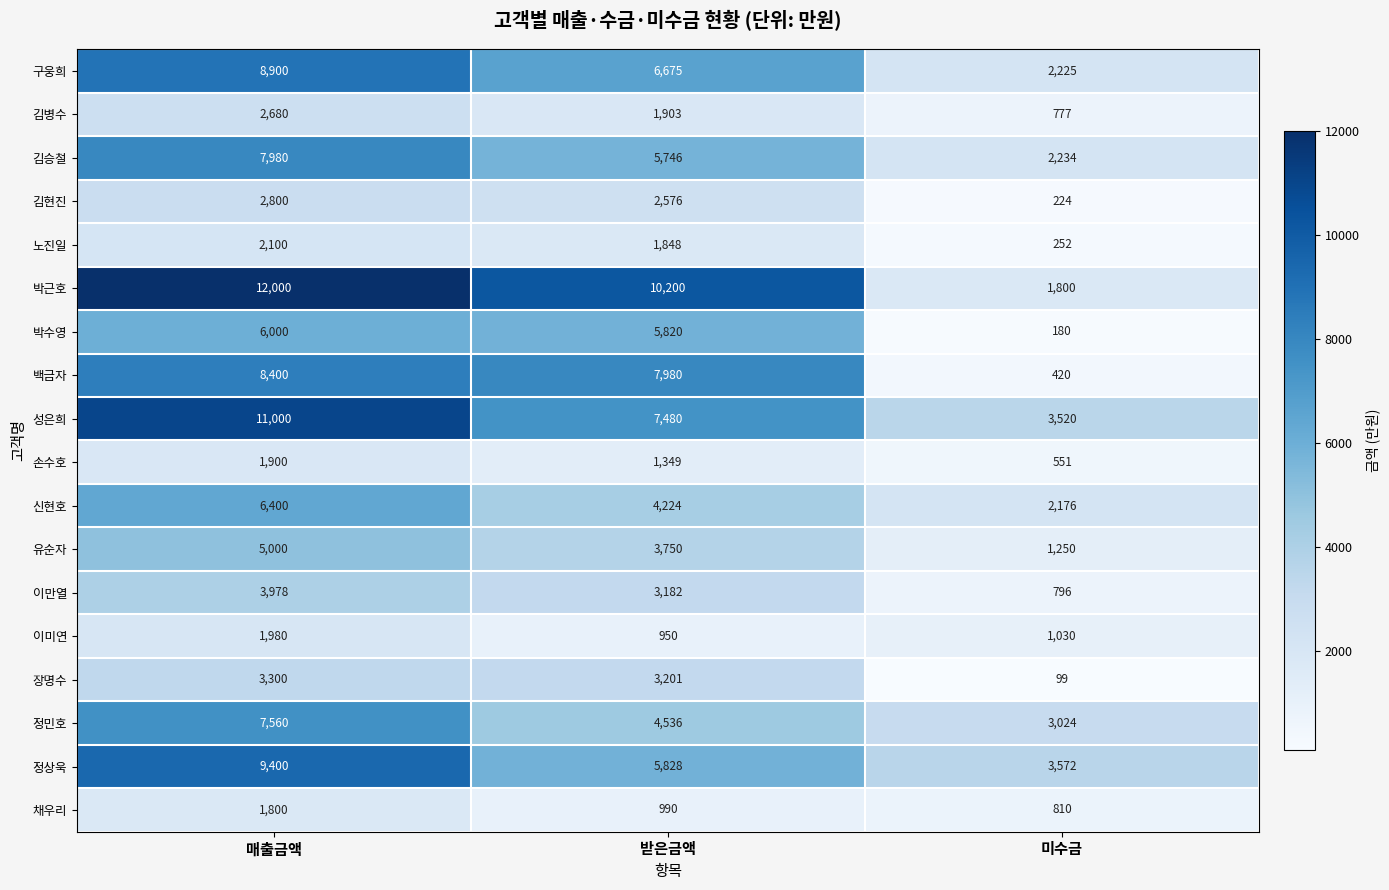

Is it true that 정민호 equals 4536 at 받은금액?

True